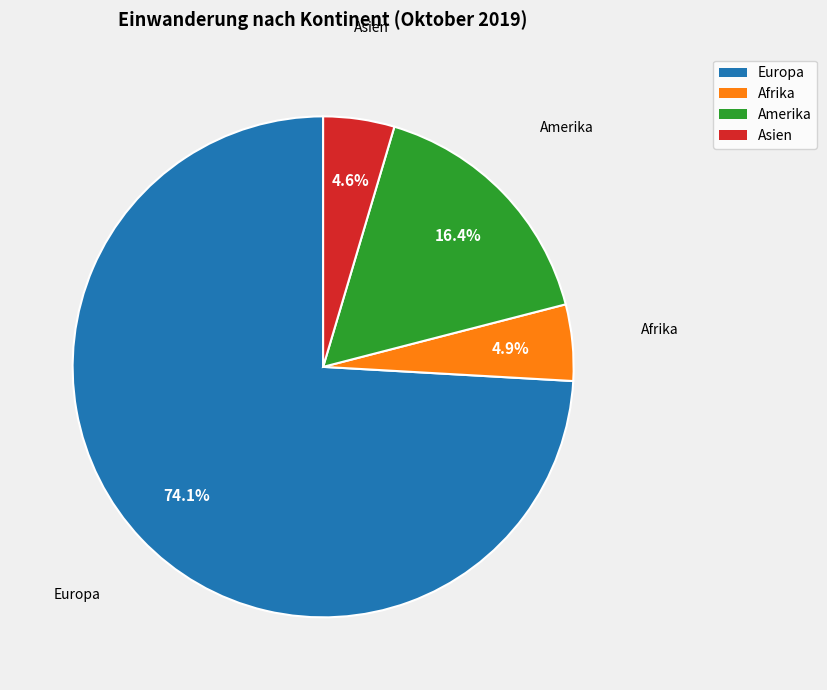

How many segments does this pie chart have?

4